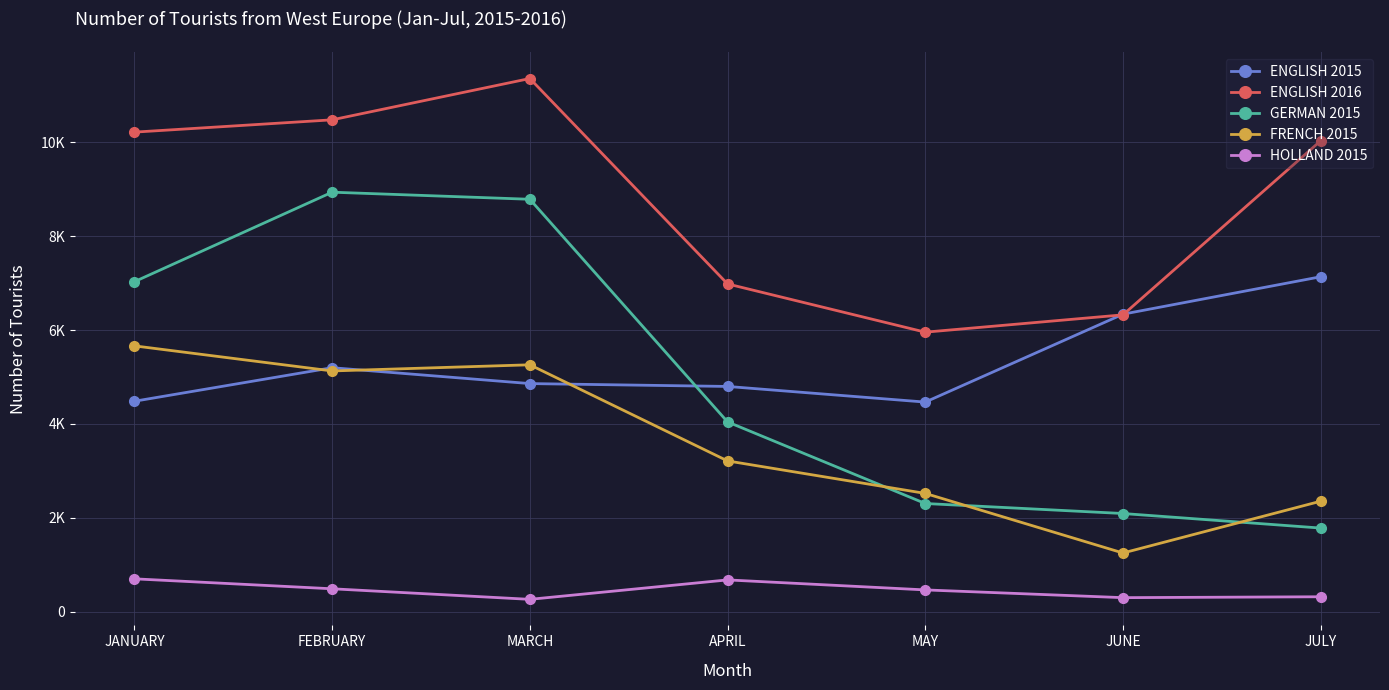

What is the difference between the maximum and minimum values in the HOLLAND 2015 series?

437